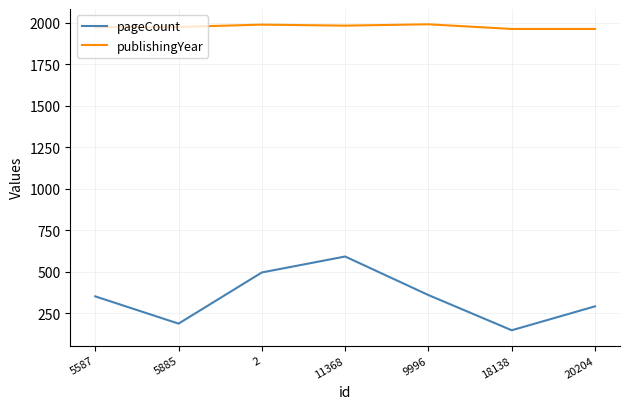

What are all the series names shown in the legend?

pageCount, publishingYear